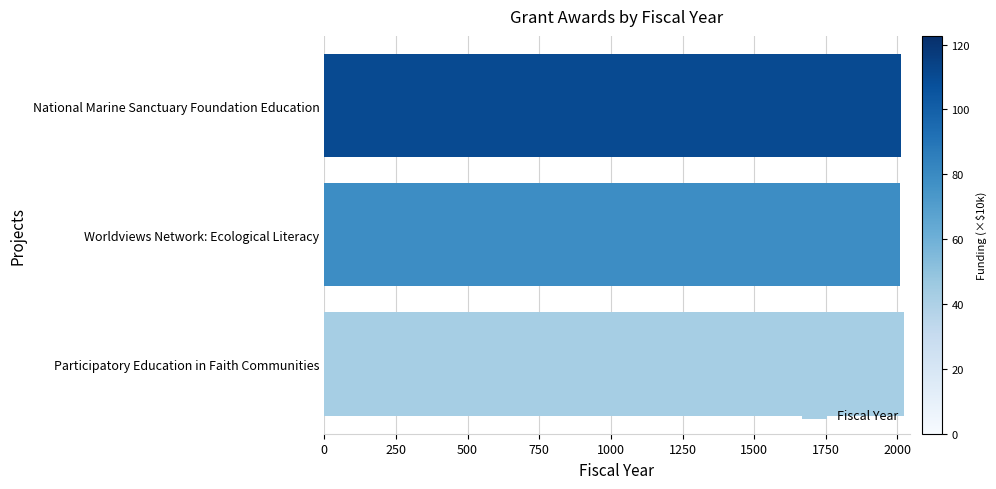

Are the bars horizontal?

Yes